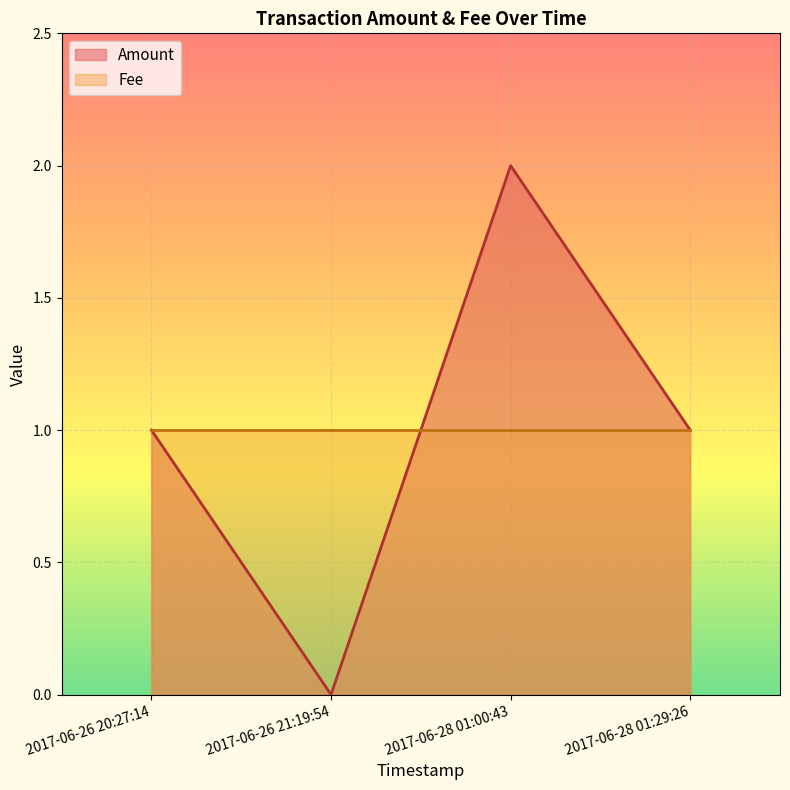

In Amount, how many points are lower than both neighbors (excluding endpoints)?

1